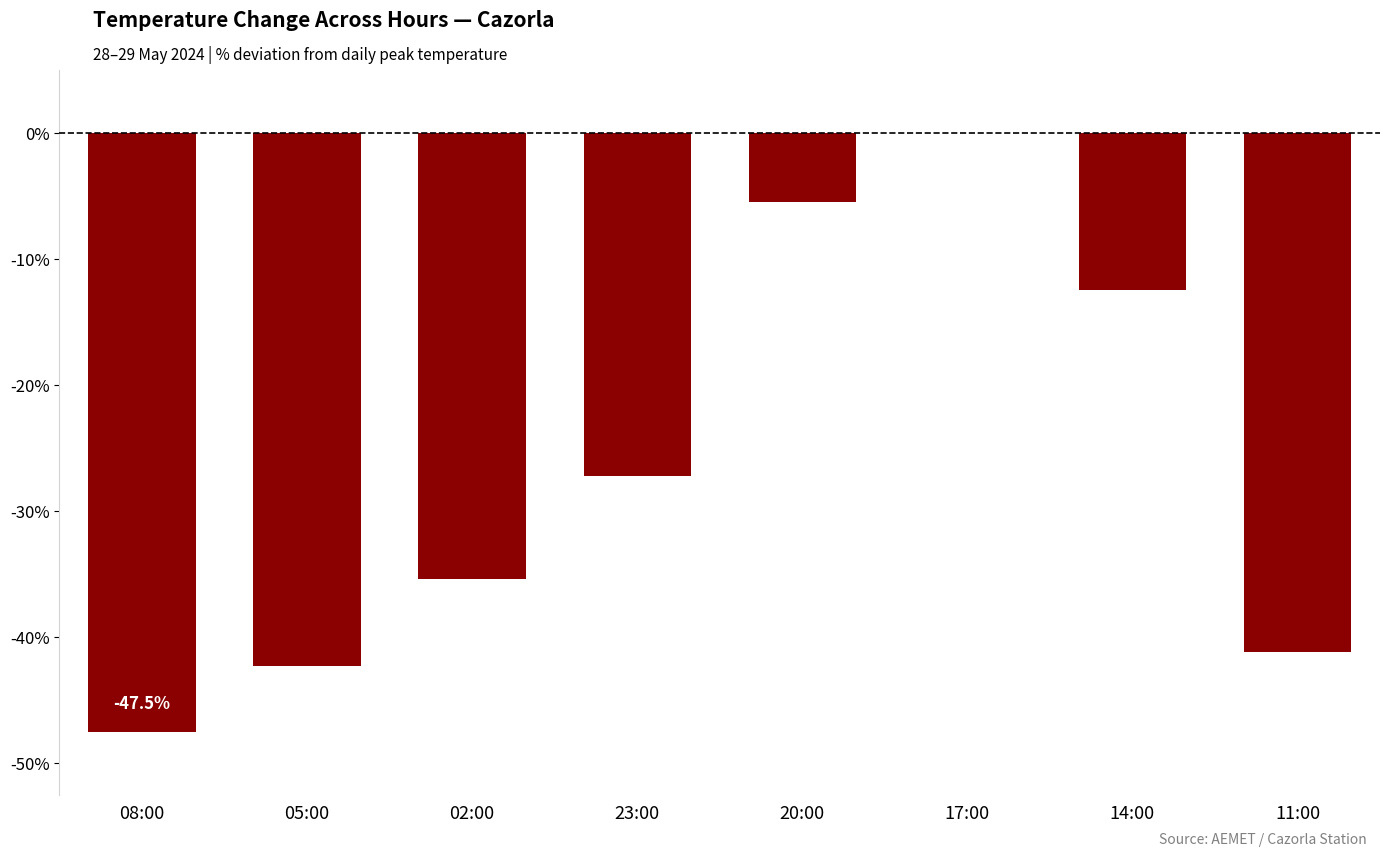

The value at 08:00 is -47.5. True or false?

True